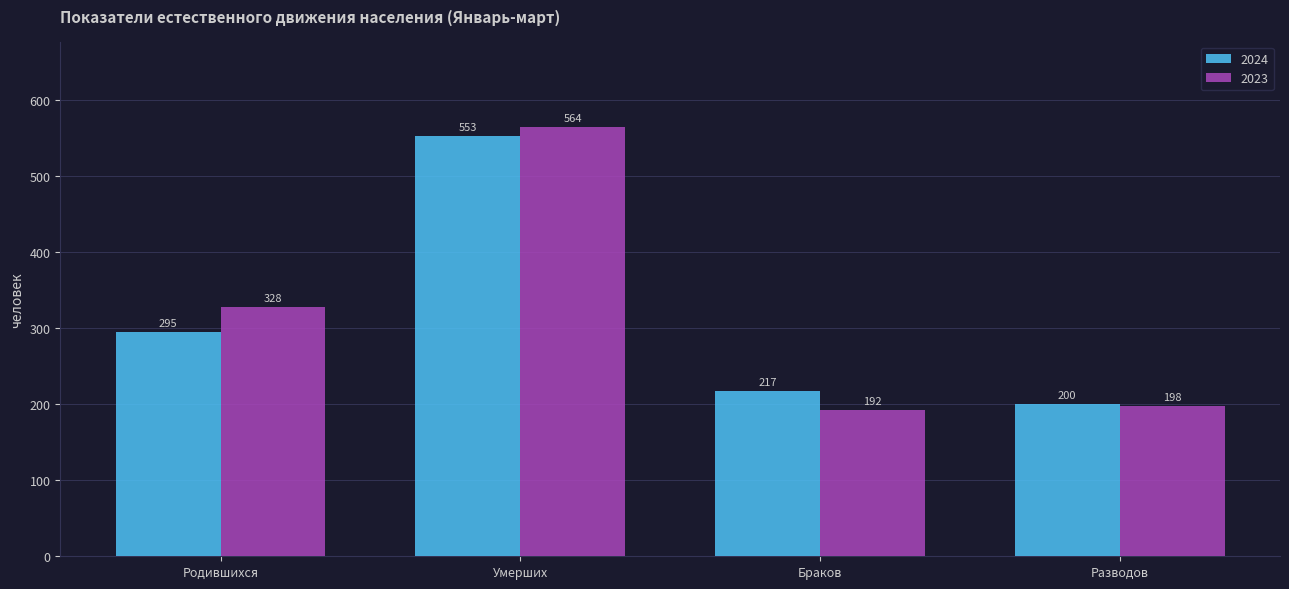

What is the difference between the maximum and minimum values in the 2024 series?

353